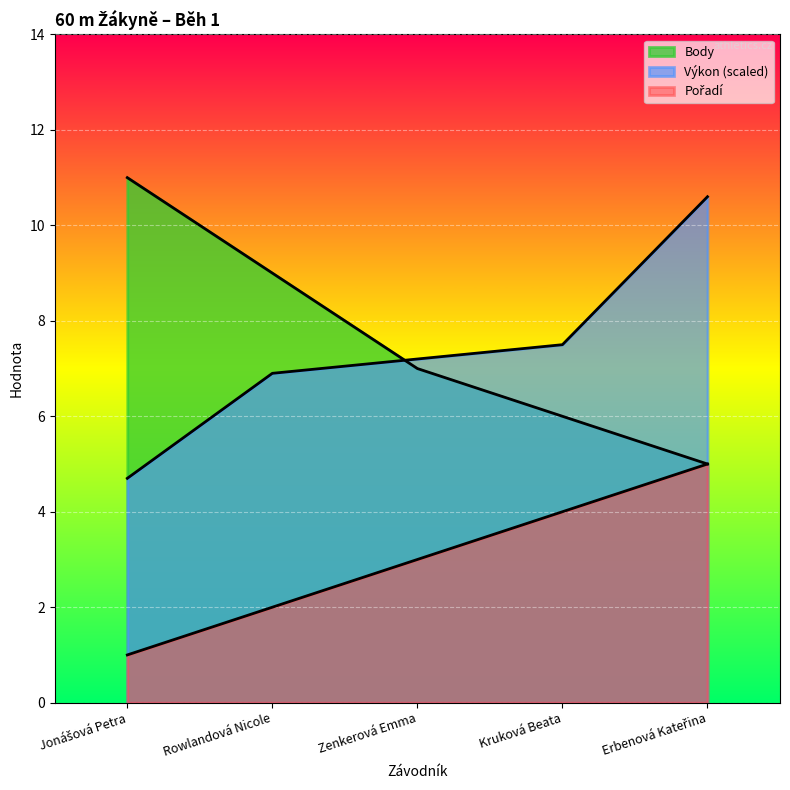

True or false: Pořadí and Body intersect in this chart.

False